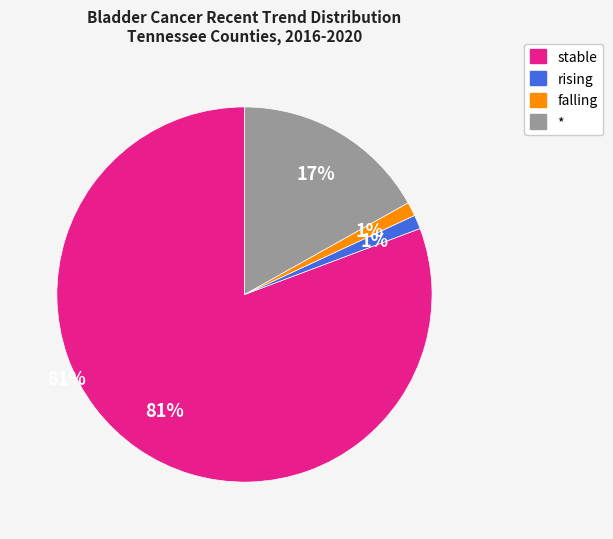

What percentage is the falling slice, to the nearest percent?

1%